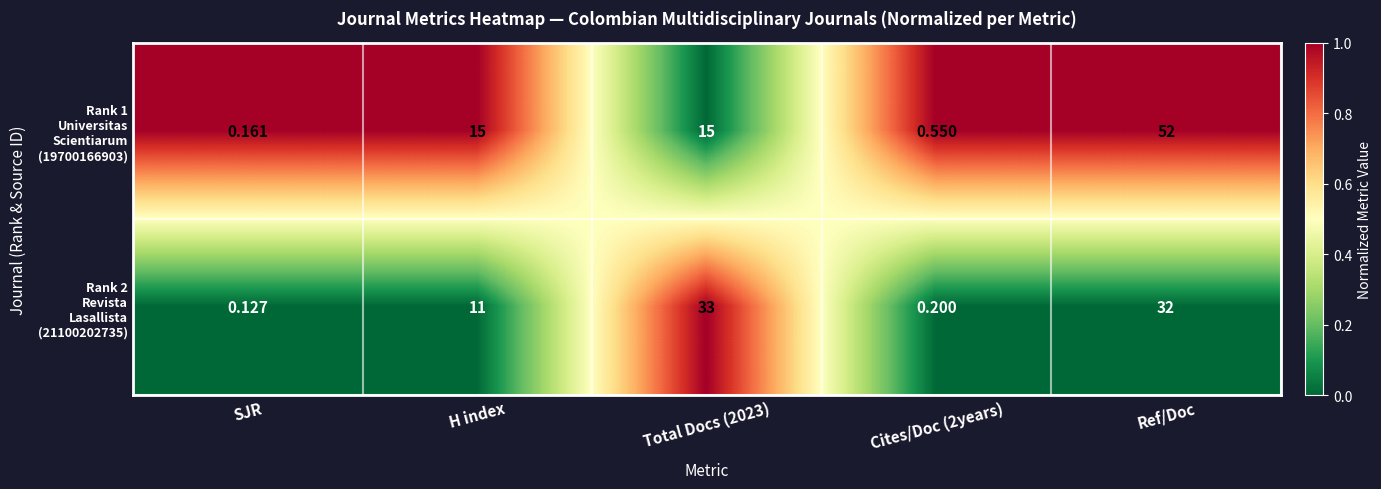

Which category has the highest value across all series?

Ref/Doc